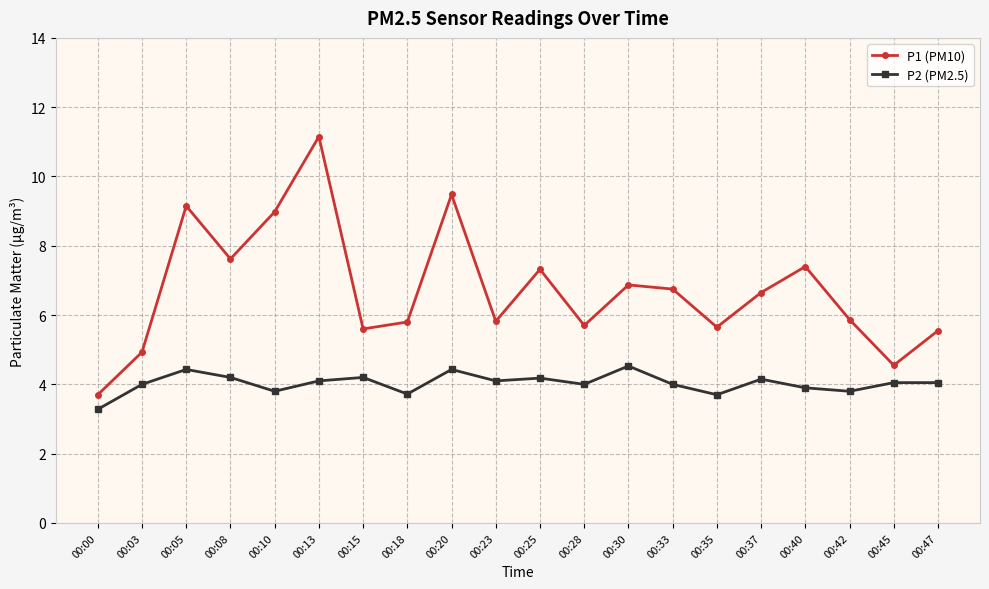

At which category does the chart reach its peak across all series?

00:13